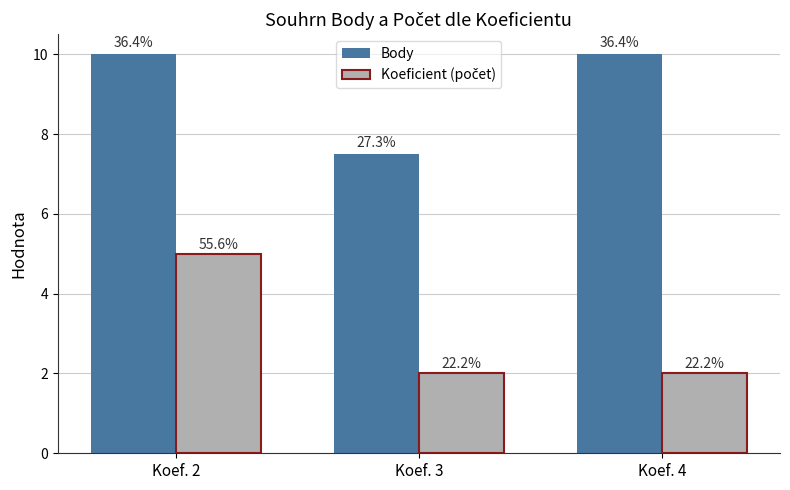

What is the value of the Body bar at the 2nd from the left?

7.5